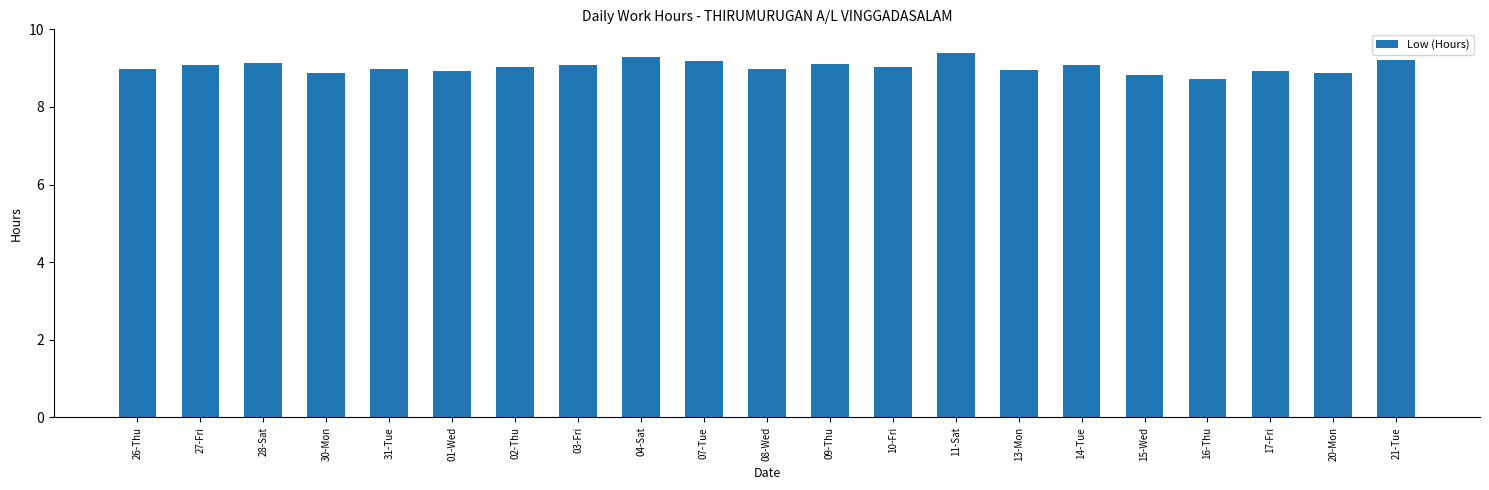

What position from the left is 01-Wed?

6